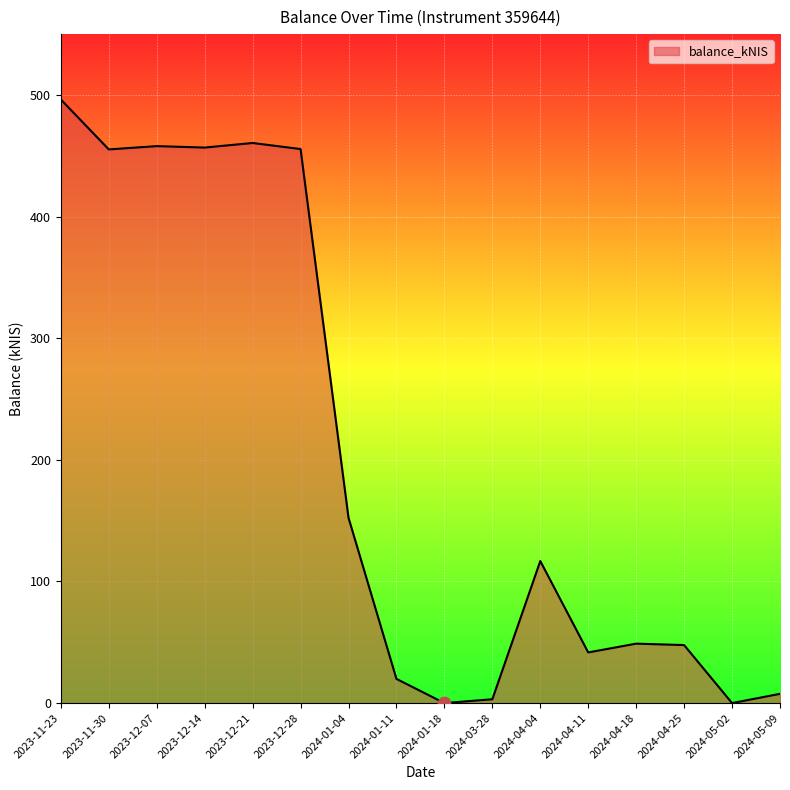

What is the change in value from 2023-12-28 to 2024-01-04?

-303.1